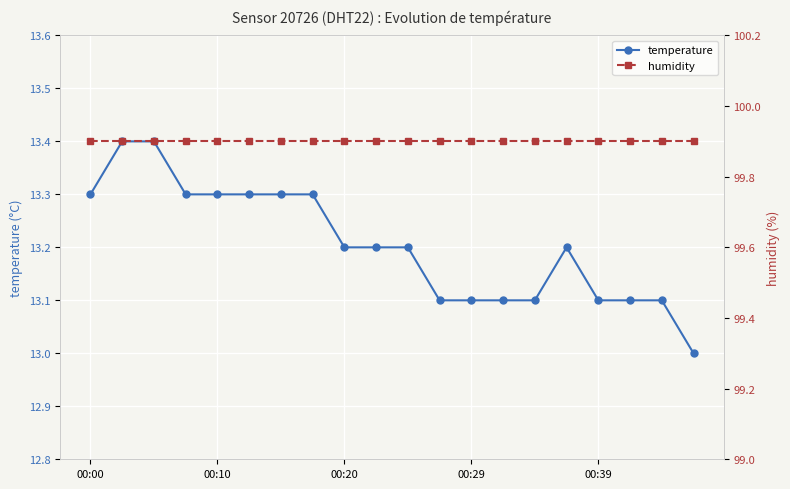

What are all the series names shown in the legend?

temperature, humidity